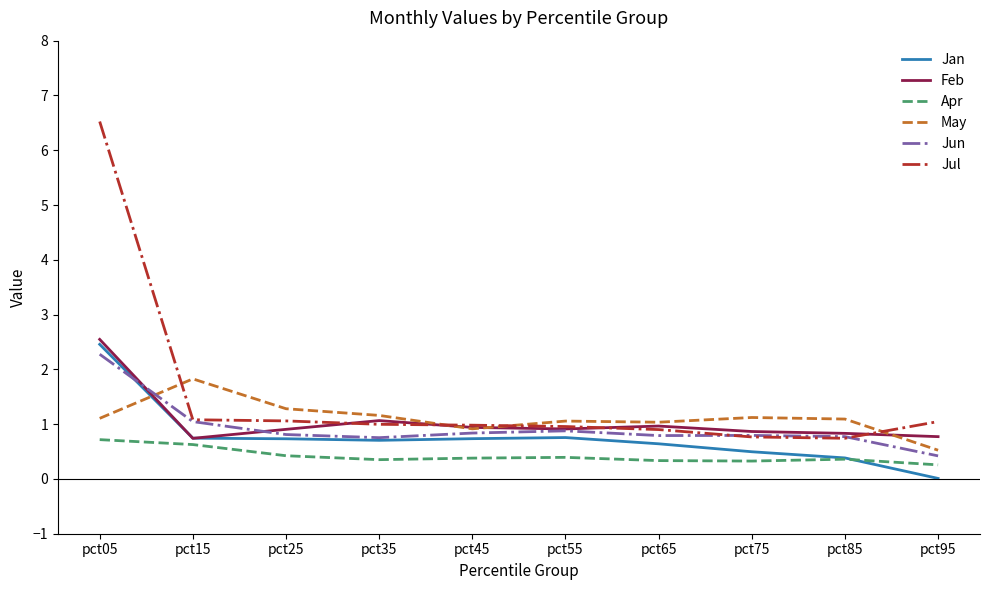

At which category does May reach its first local peak?

pct15